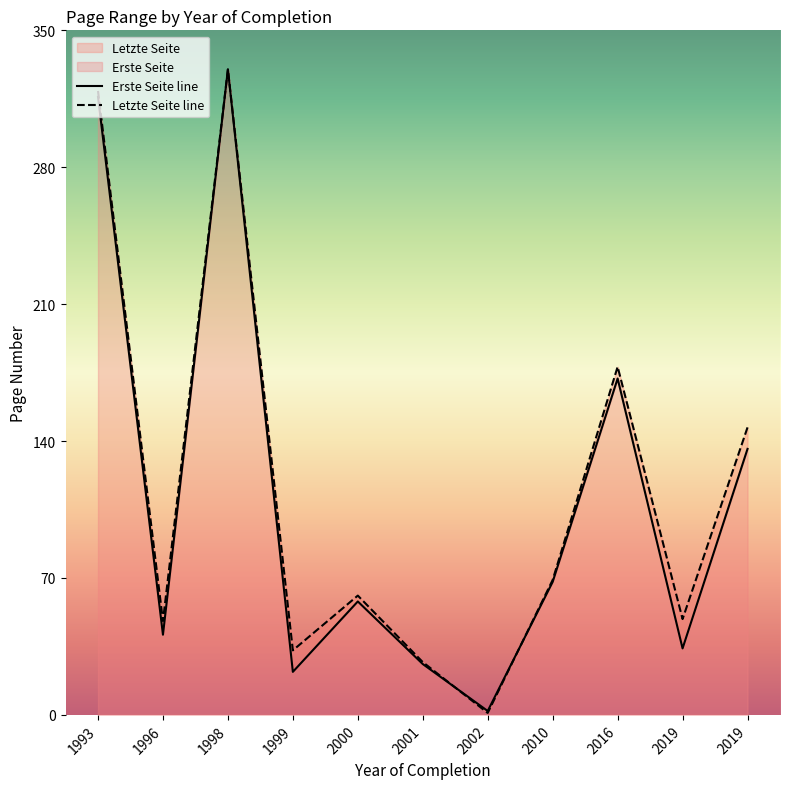

Is it true that Letzte Seite line equals 528 at 1998?

False